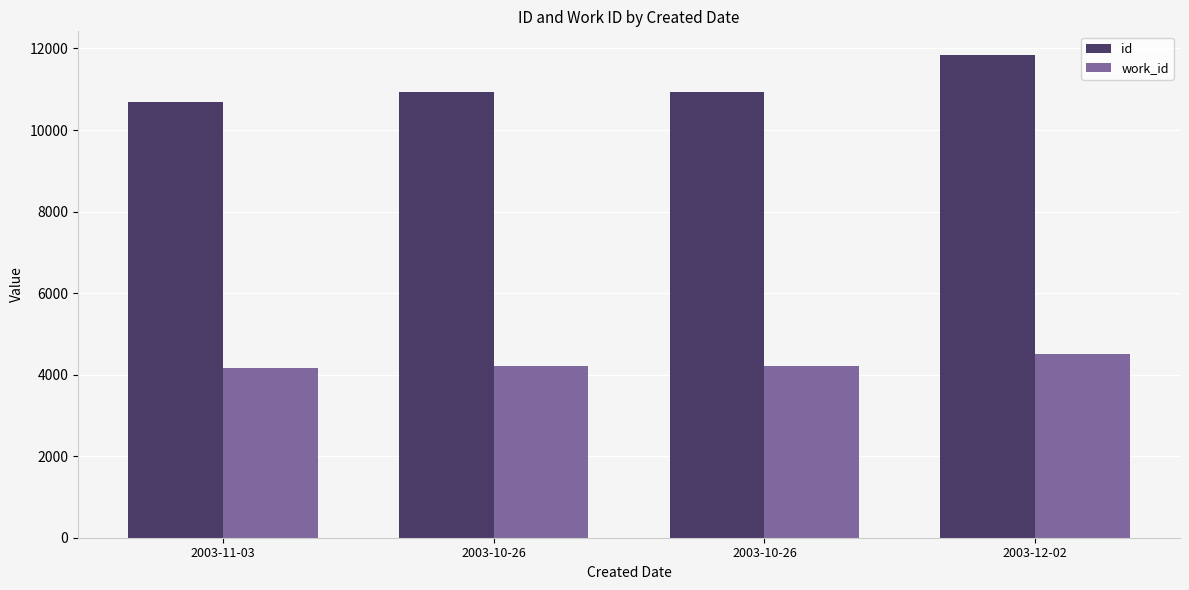

At which category is the sum across all series the highest?

2003-12-02